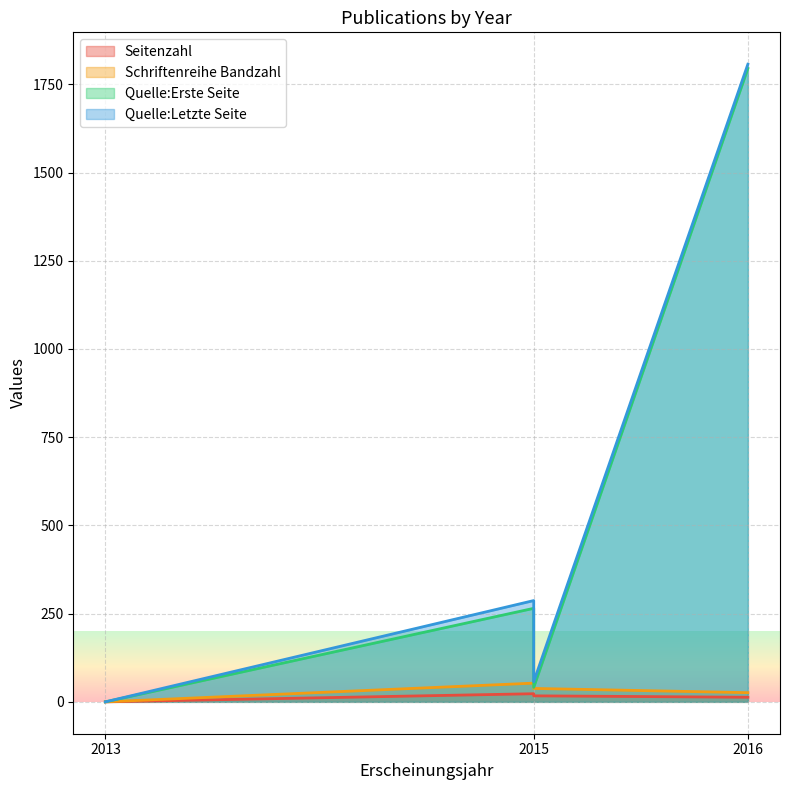

True or false: Seitenzahl and Quelle:Erste Seite cross at least once.

False